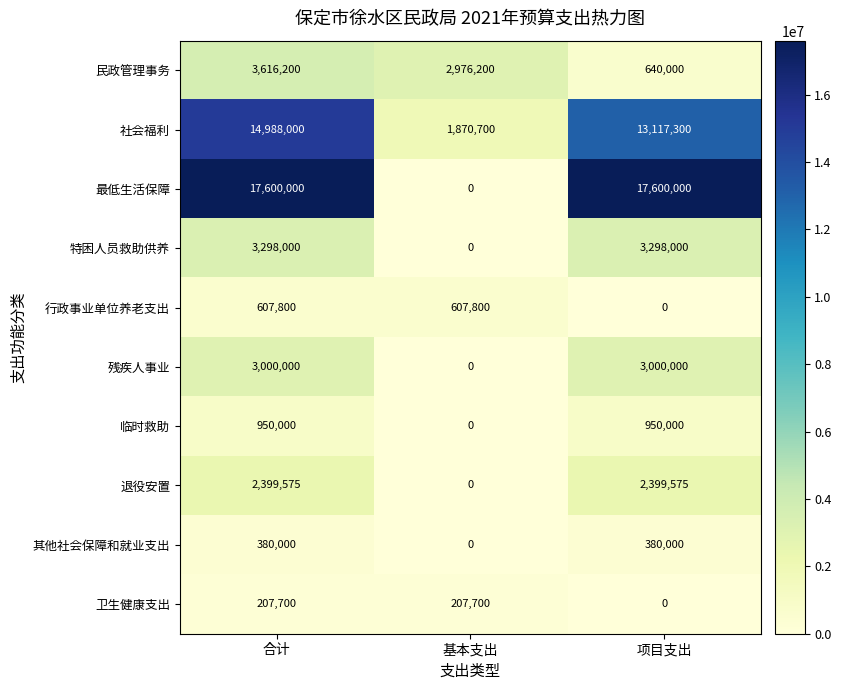

Is it true that 最低生活保障 equals 17600000 at 项目支出?

True